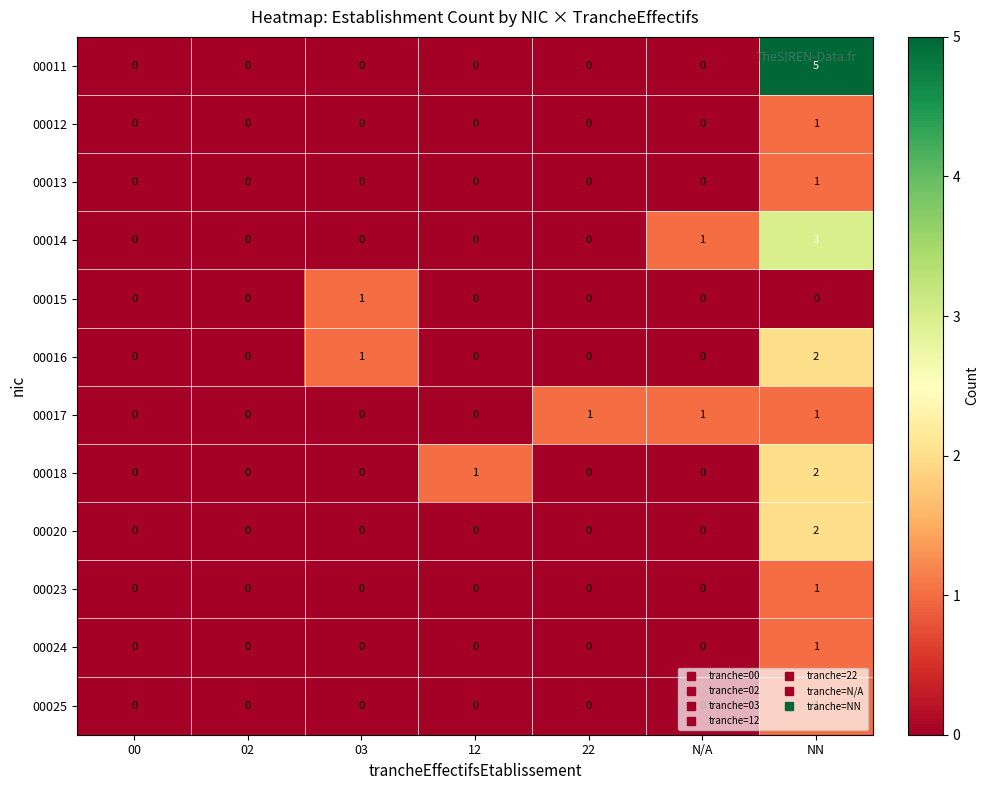

What is the difference between the highest and lowest values at 22?

1